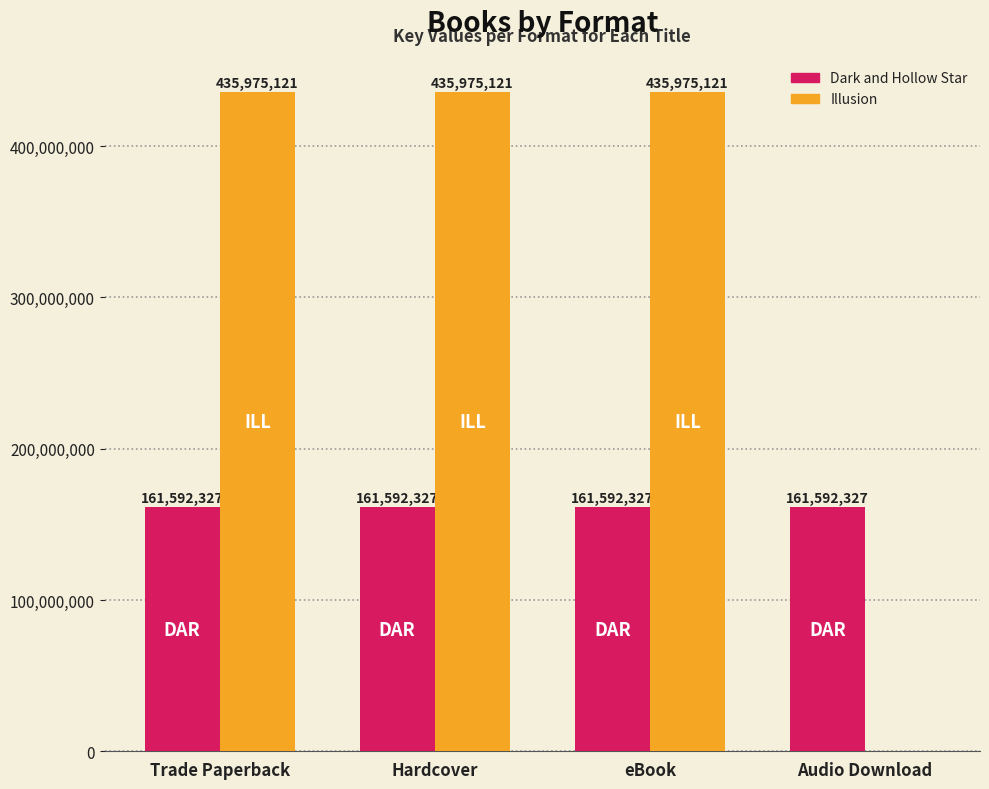

How many groups of bars are there?

4